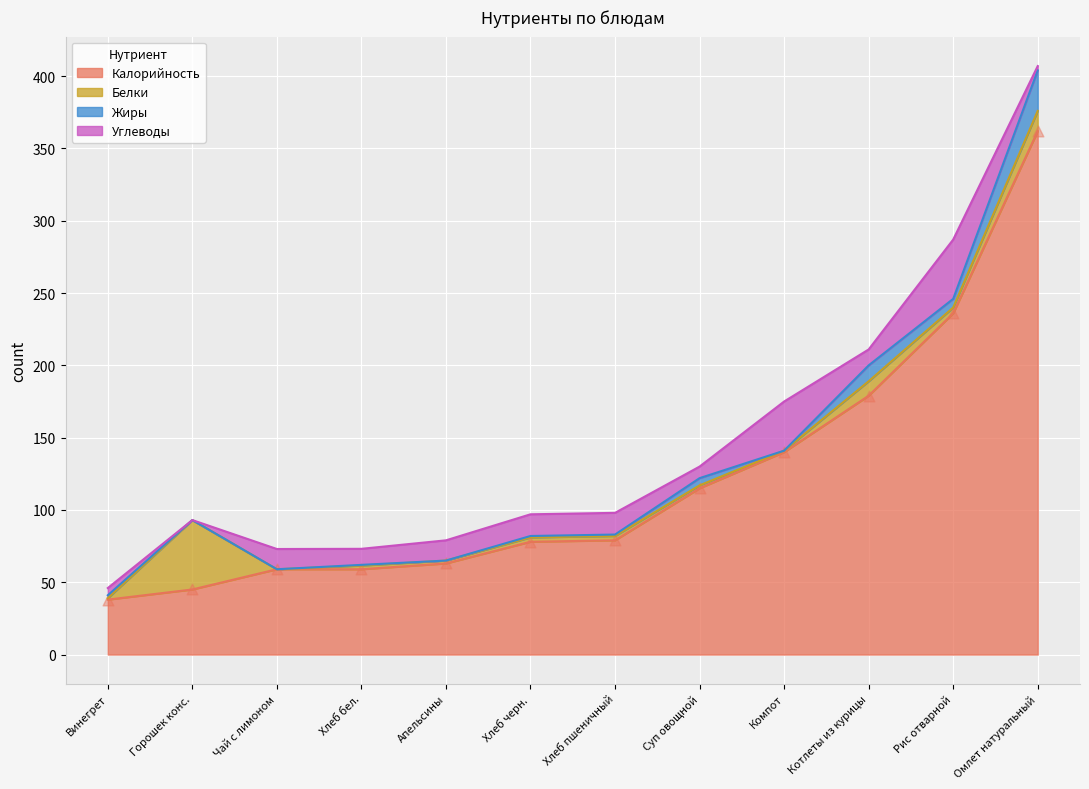

At which category is the sum across all series the highest?

Омлет натуральный